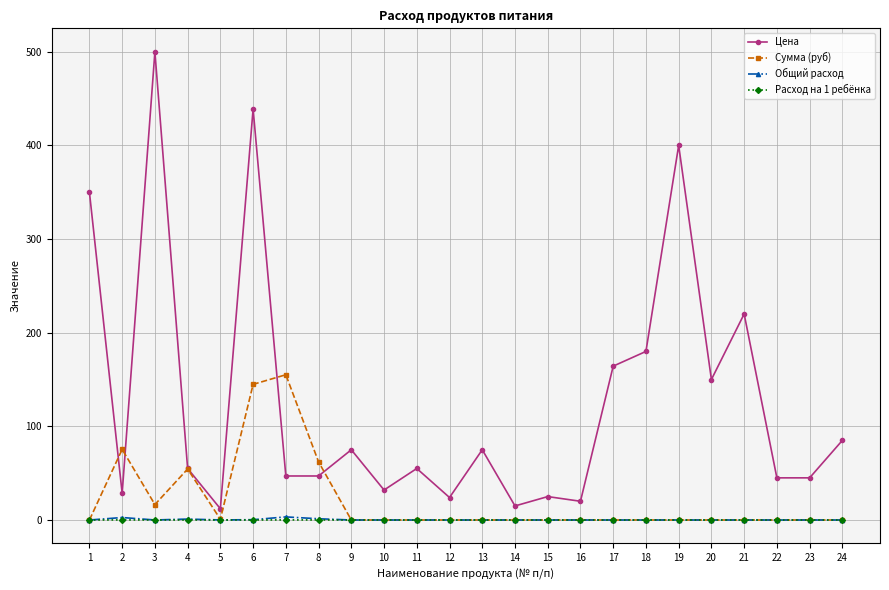

What is the lowest value of the Цена series?

12.0